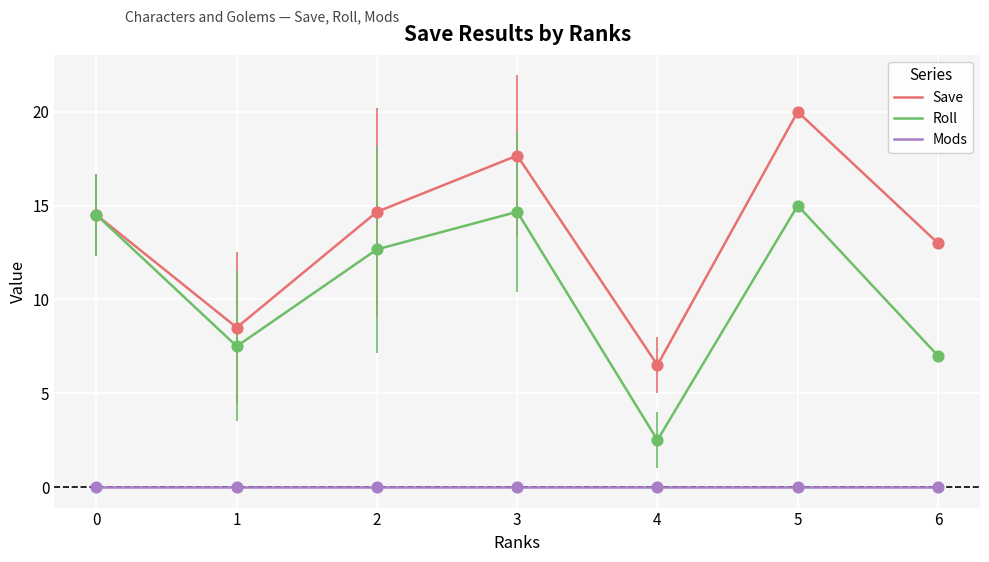

What are all the series names shown in the legend?

Save, Roll, Mods